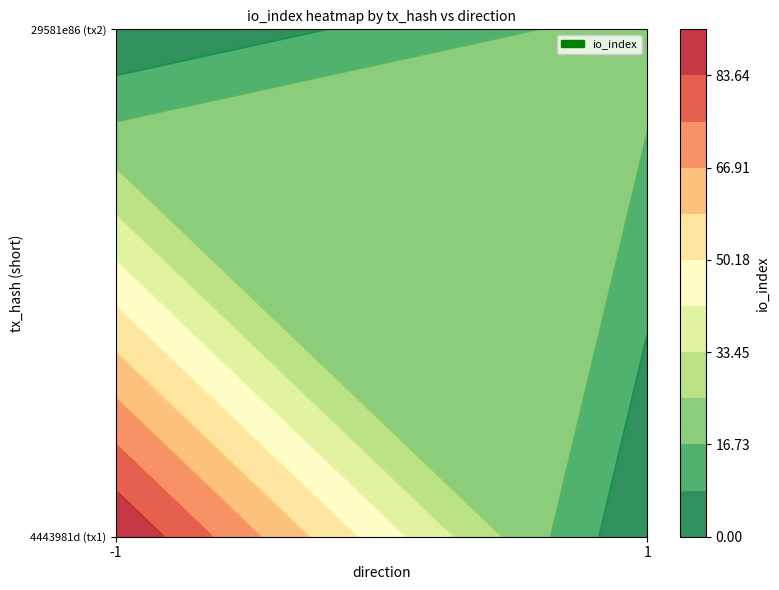

At how many categories does at least one series exceed 56?

1